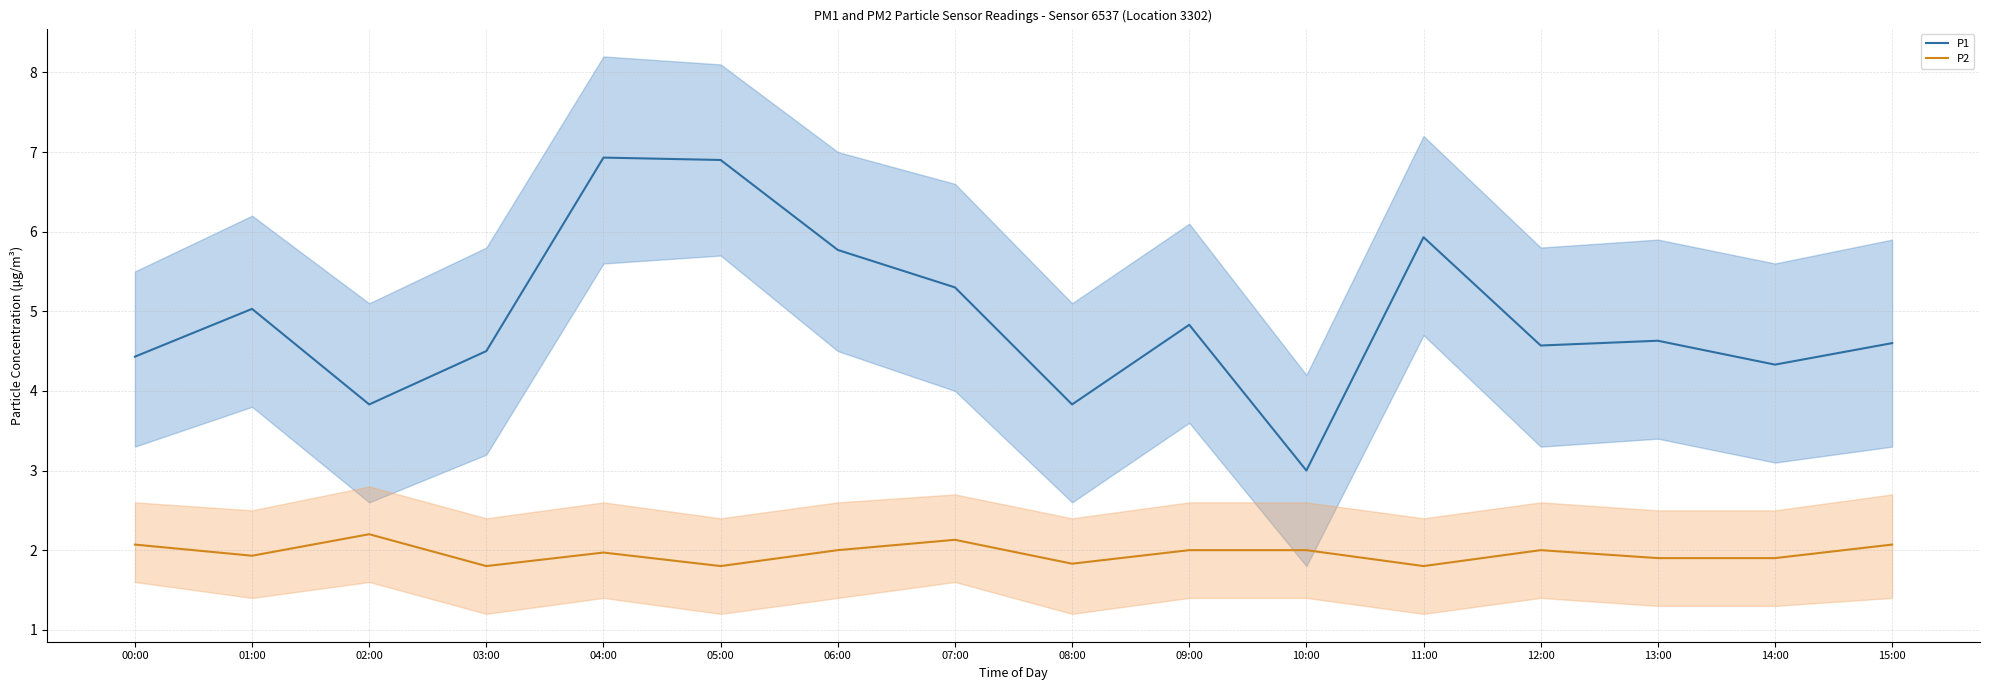

True or false: P2 and P1 cross at least once.

False